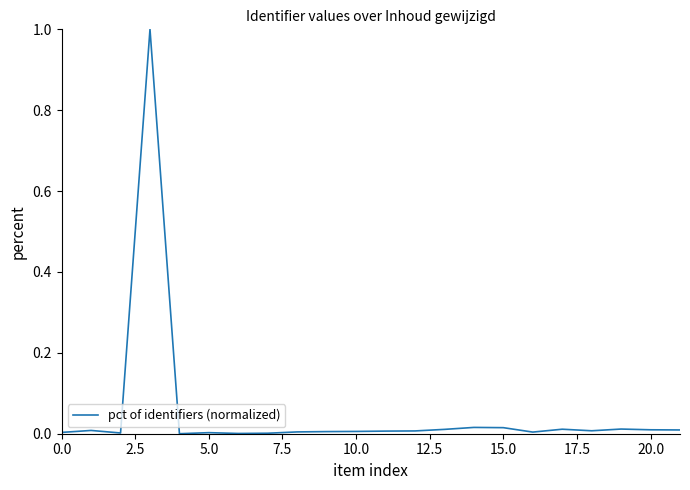

What is the greatest value displayed?

1.0